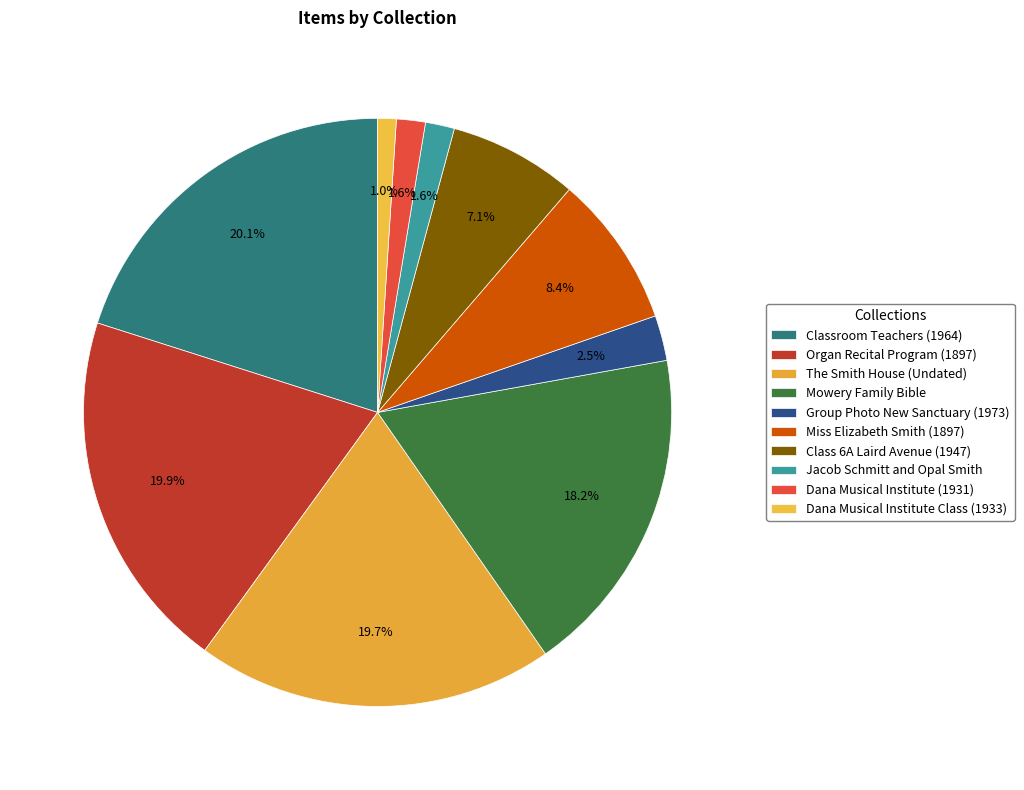

To the nearest percent, what percentage of the pie is Classroom Teachers (1964)?

20%